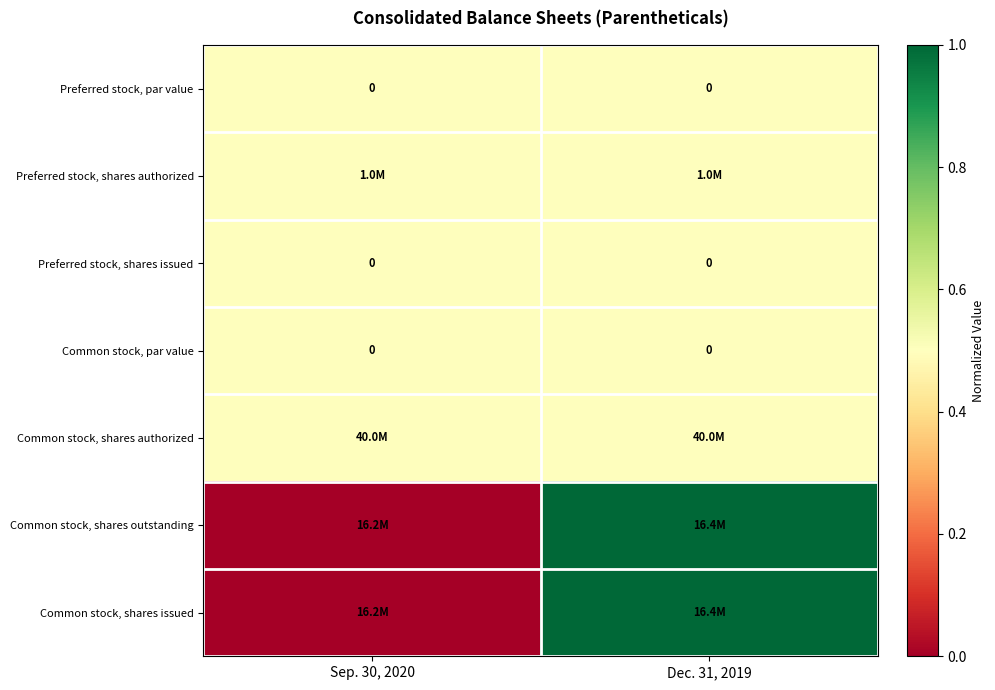

At which category is the sum across all series the highest?

Dec. 31, 2019